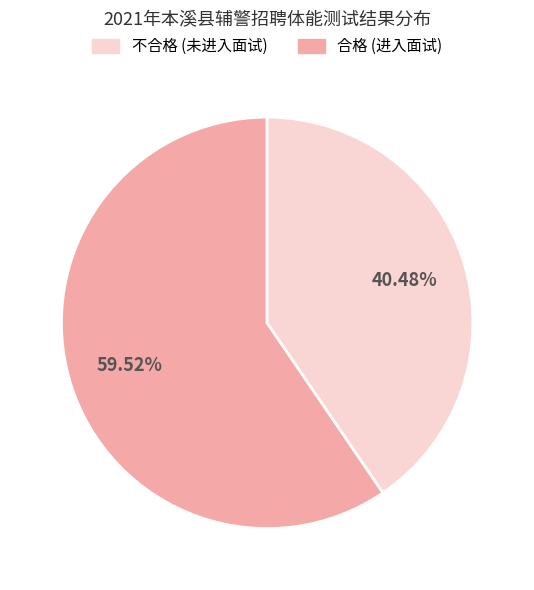

Does any single category account for the majority?

Yes